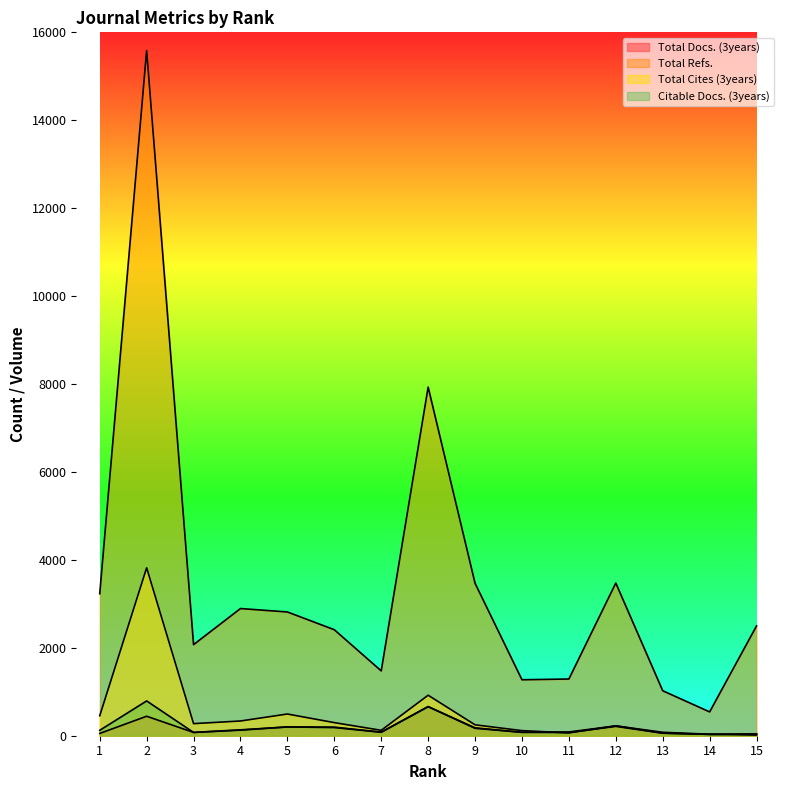

What is the greatest value displayed?

15586